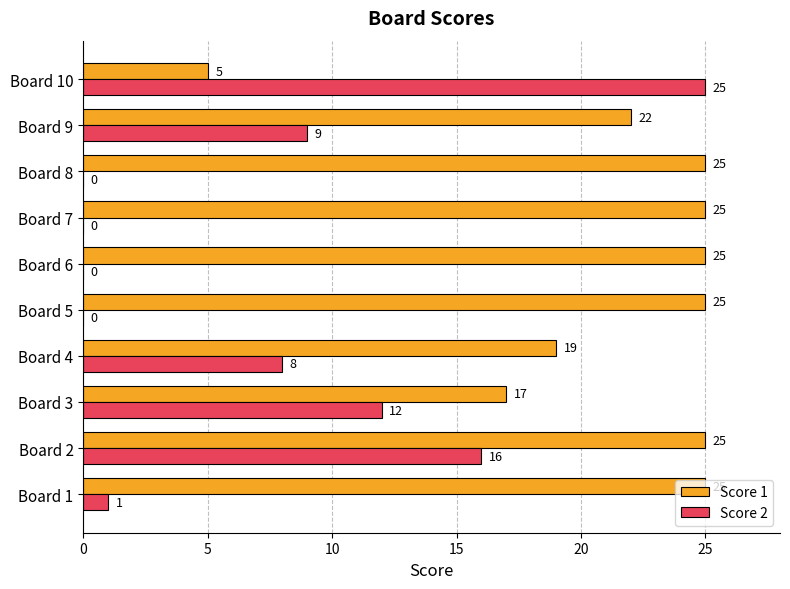

What is the total value across all series at Board 3?

29